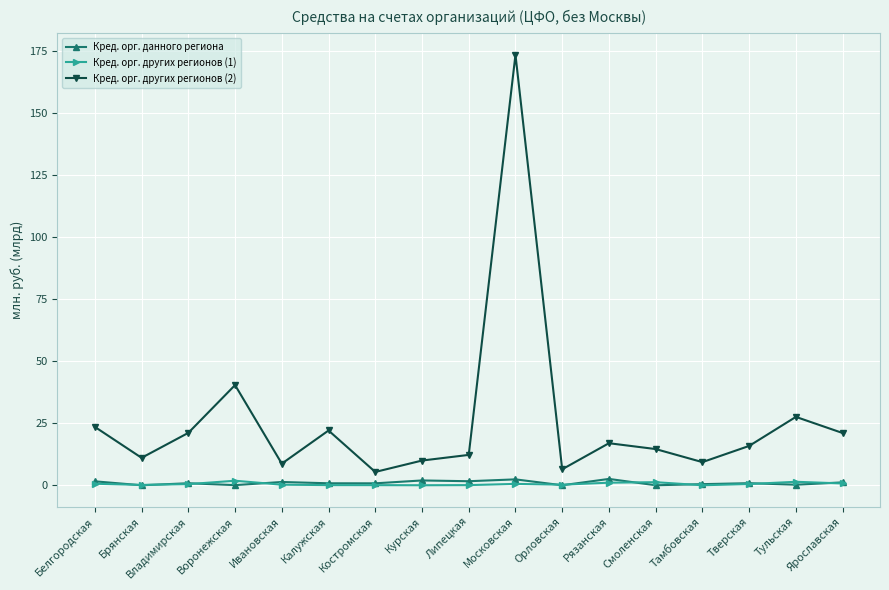

What is the label of the 10th point from the right?

Курская